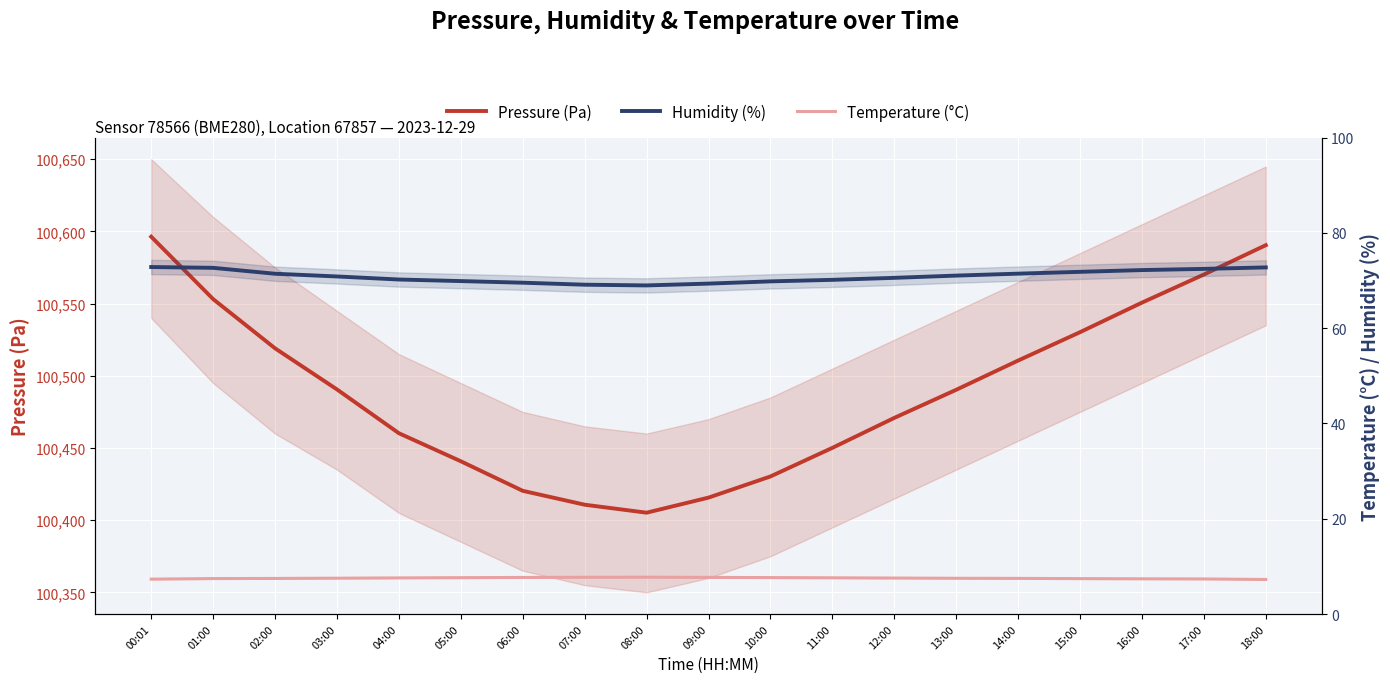

At which category is the sum across all series the highest?

00:01